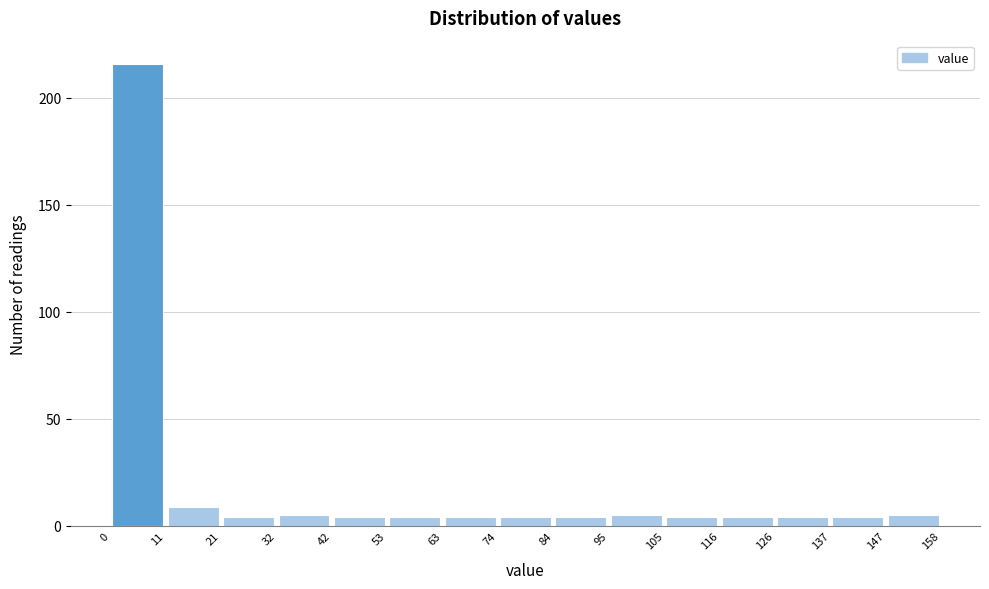

Reading left to right, list every bar in this chart as the range it spans on the x-axis followed by its height. The values are not printed on the chart, so give them approximately, as read against the axis.

0 to 11: 215
11 to 21: 10
21 to 32: under 5
32 to 42: 5
42 to 53: under 5
53 to 63: under 5
63 to 74: under 5
74 to 84: under 5
84 to 95: under 5
95 to 105: 5
105 to 116: under 5
116 to 126: under 5
126 to 137: under 5
137 to 147: under 5
147 to 158: 5